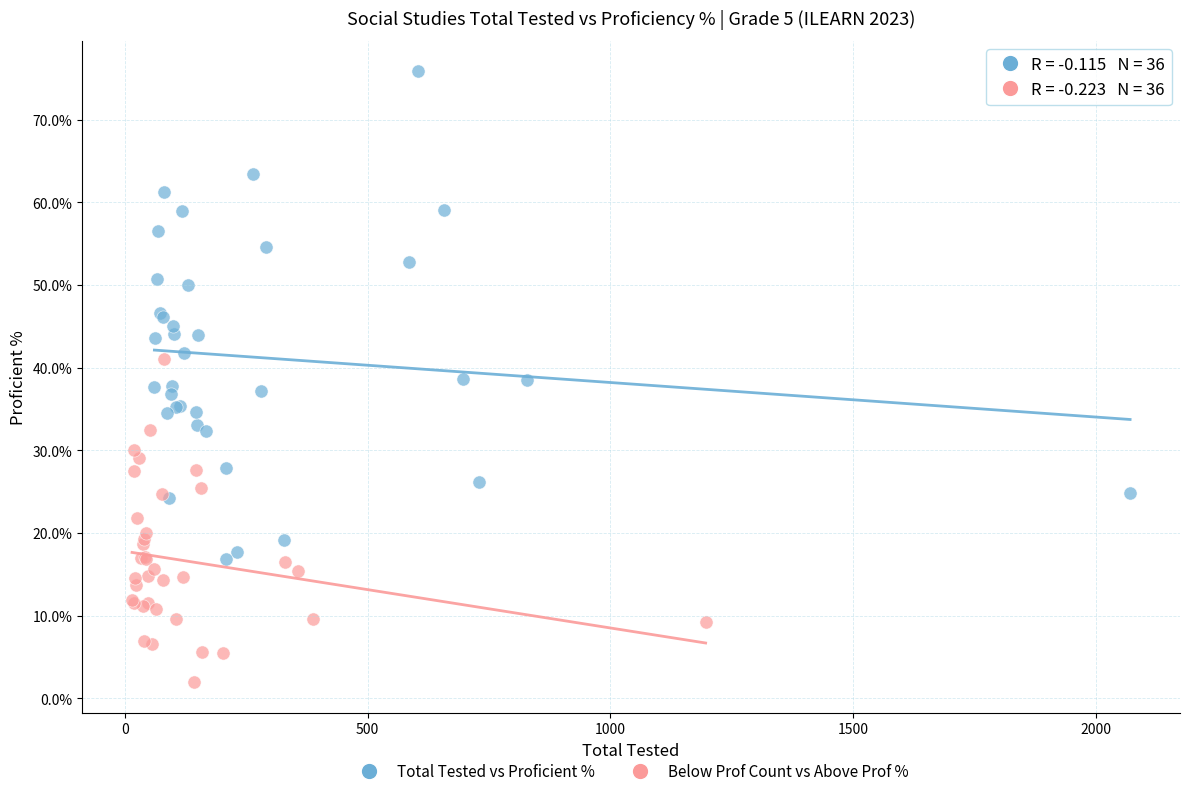

Which series contains the lowest Y value?

Below Prof Count vs Above Prof %